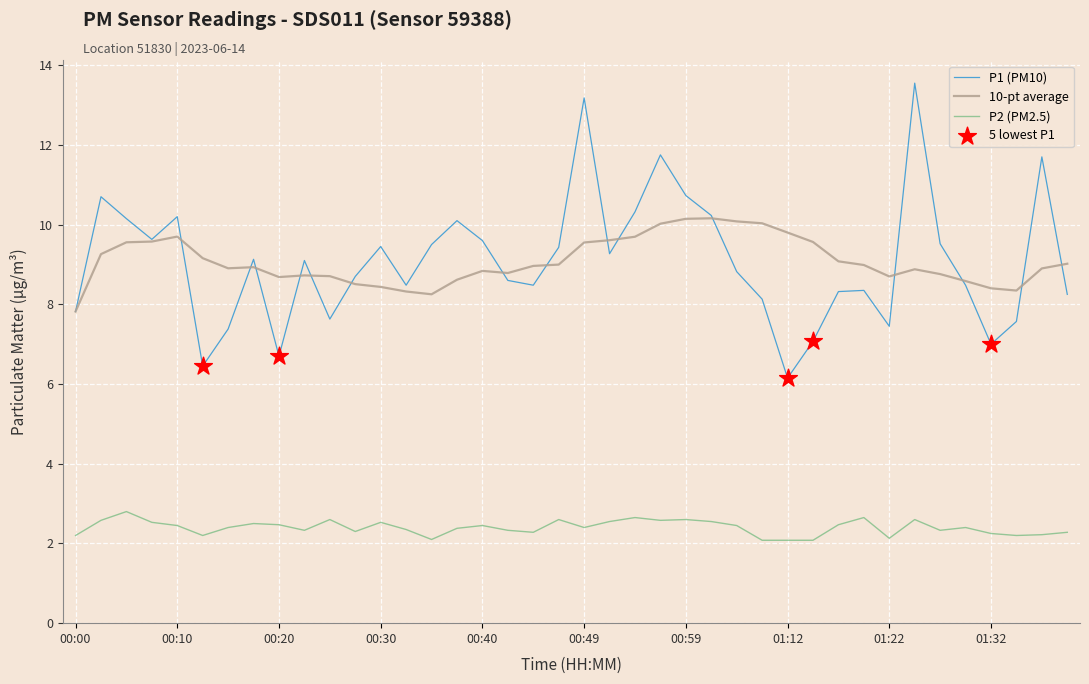

Which series has the largest range (max minus min)?

P1 (PM10)